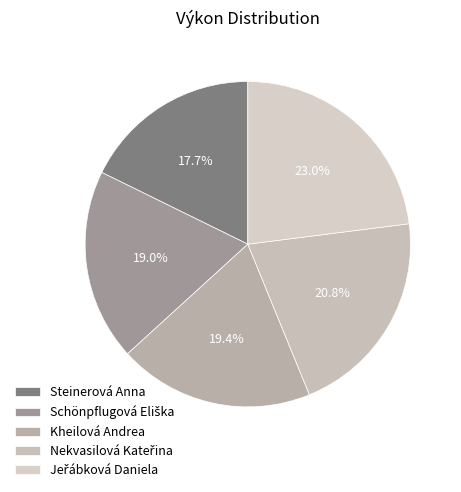

To the nearest percent, what is the difference between the largest and smallest slice percentages?

5%